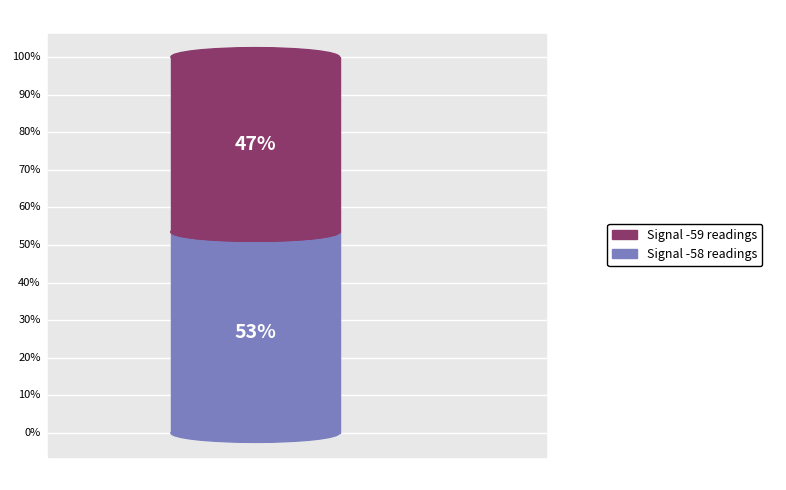

Combined, do Signal -59 and Signal -58 account for over 50%?

Yes